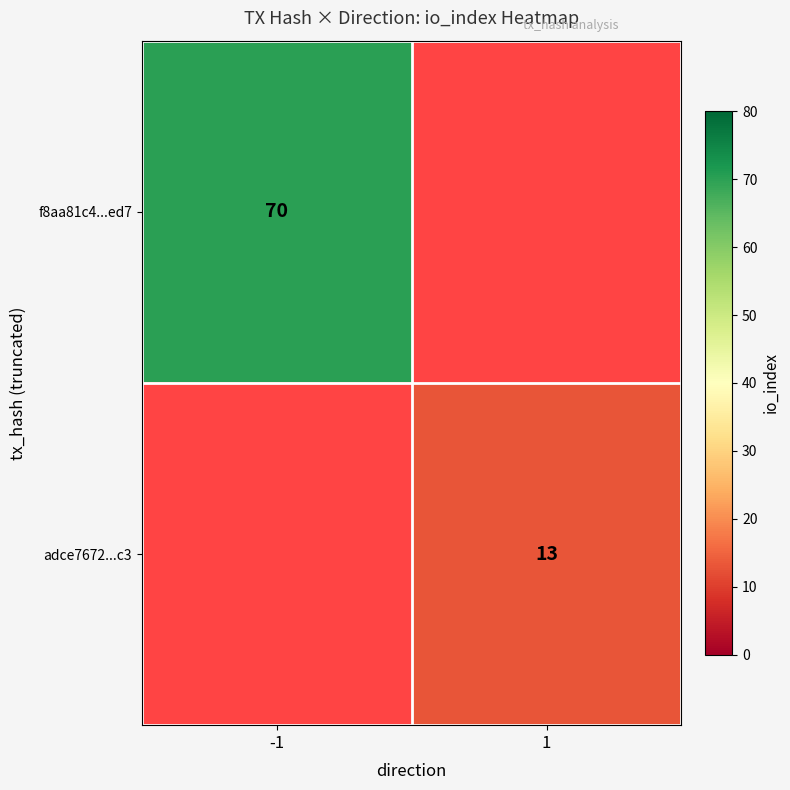

True or false: f8aa81c4...ed7 has a value of 70 at -1.

True